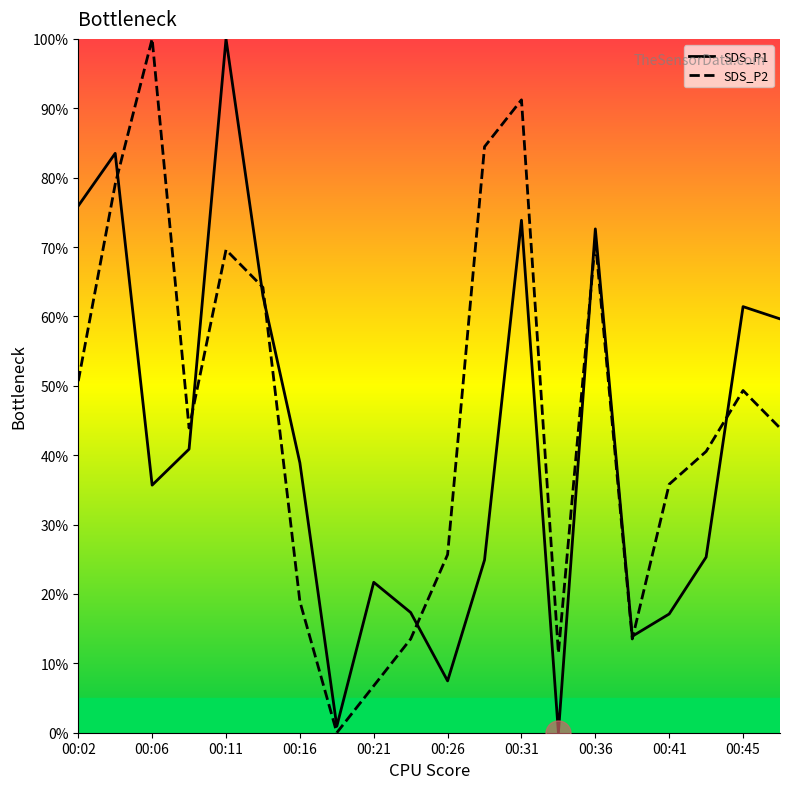

How many interior local valleys does the SDS_P1 series have?

5